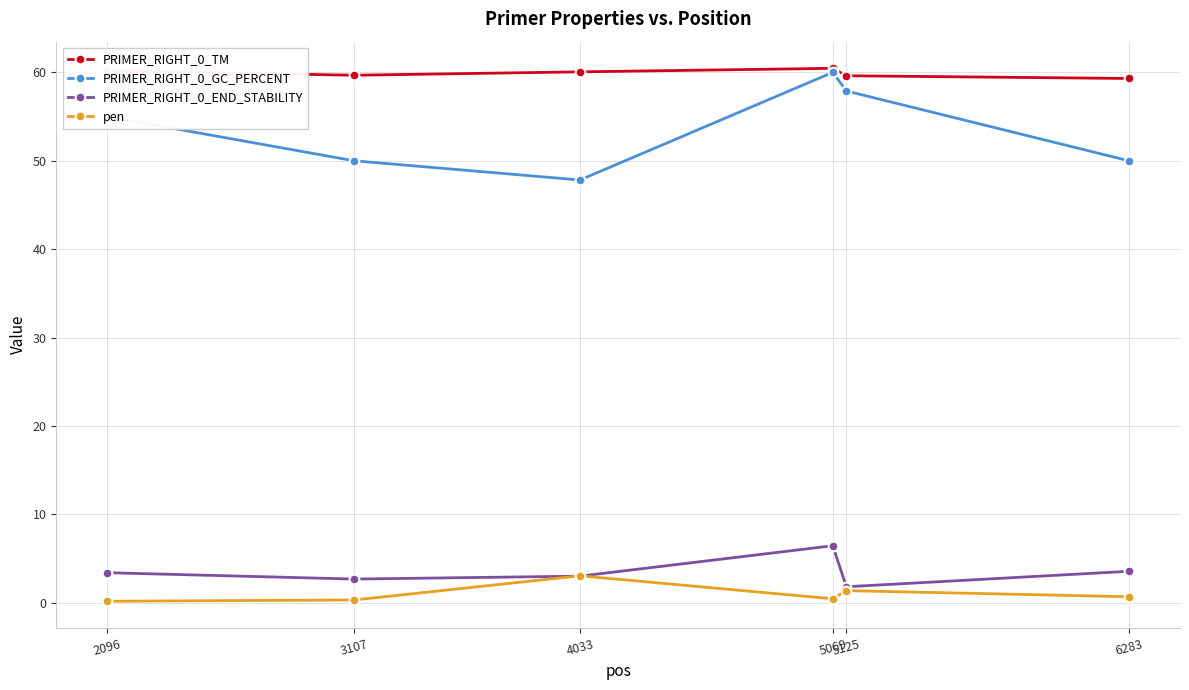

True or false: PRIMER_RIGHT_0_TM and pen cross at least once.

False